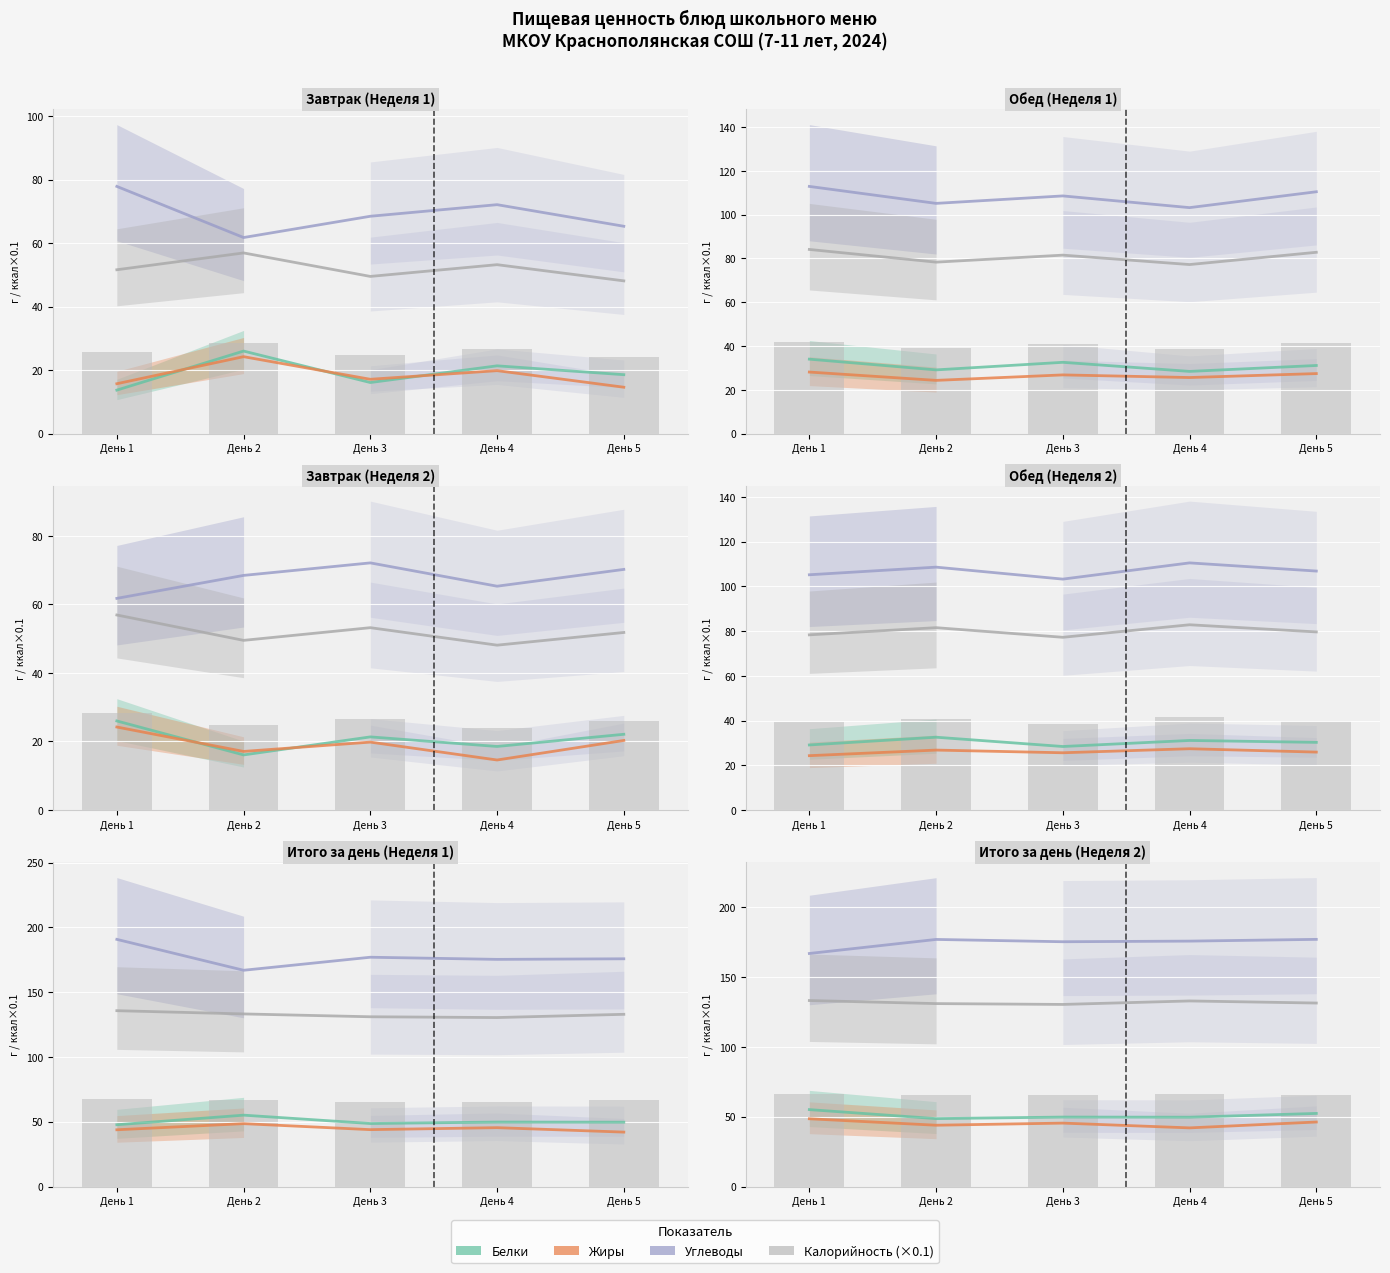

Is it true that Калорийность_scaled equals 51.4 at День 5?

False